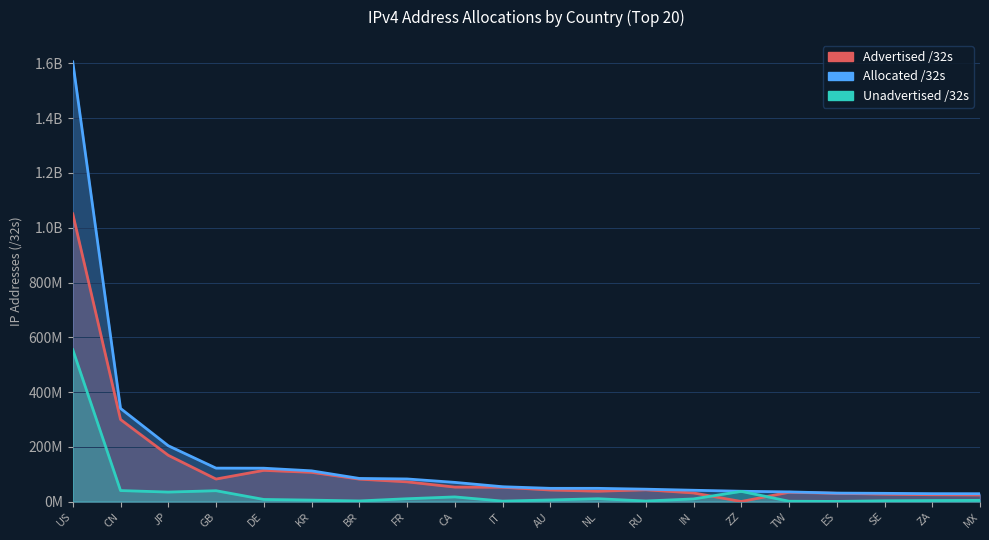

At which category is the sum across all series the highest?

US